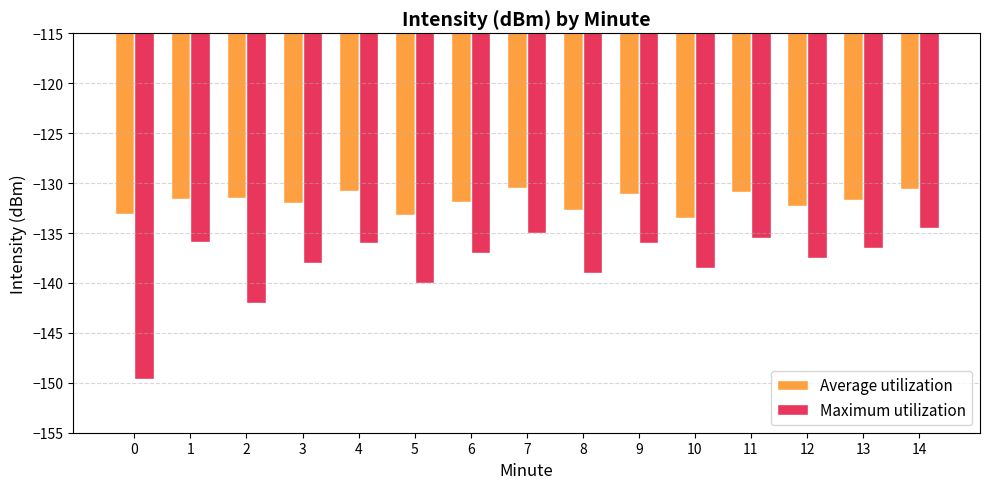

Are the bars grouped side by side (vs. stacked)?

Yes